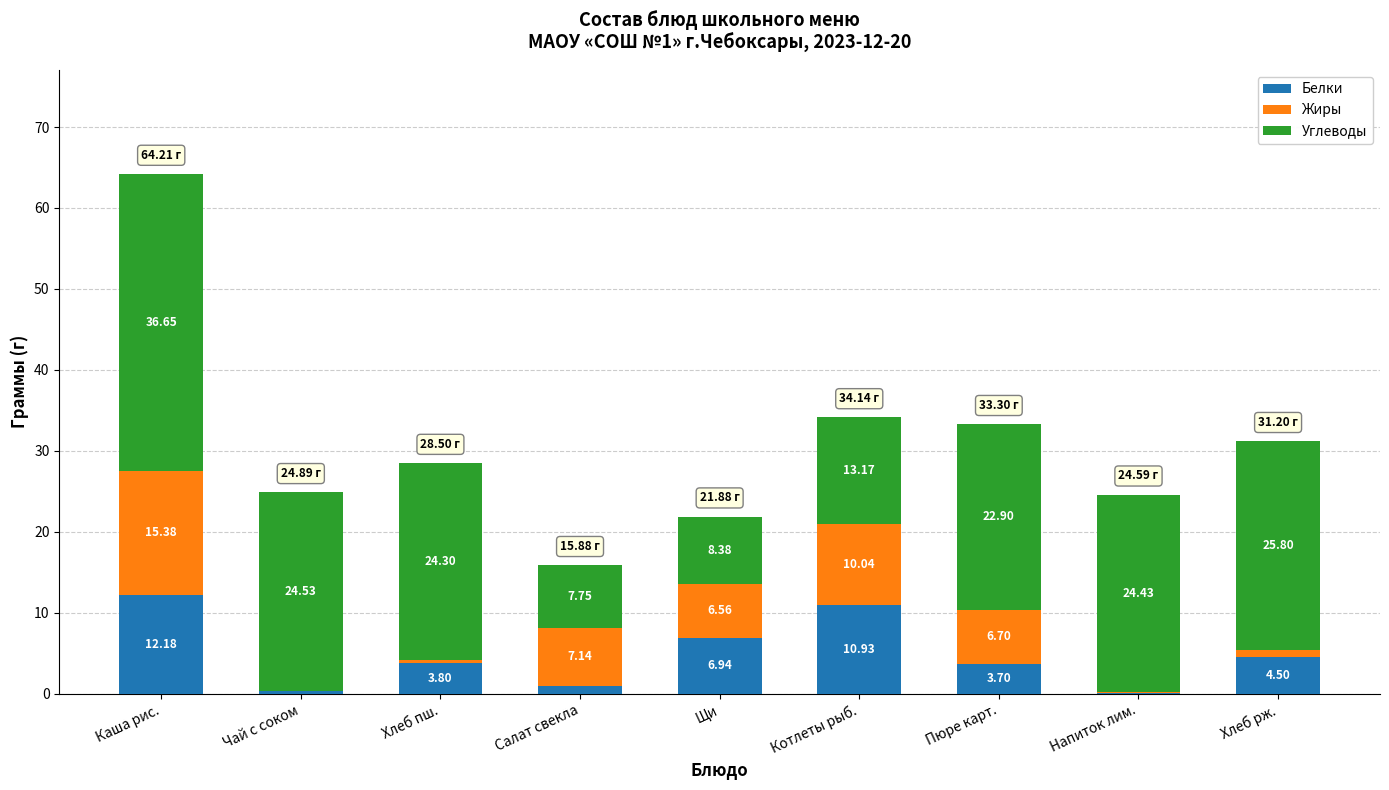

At which category is the sum across all series the highest?

Каша рис.